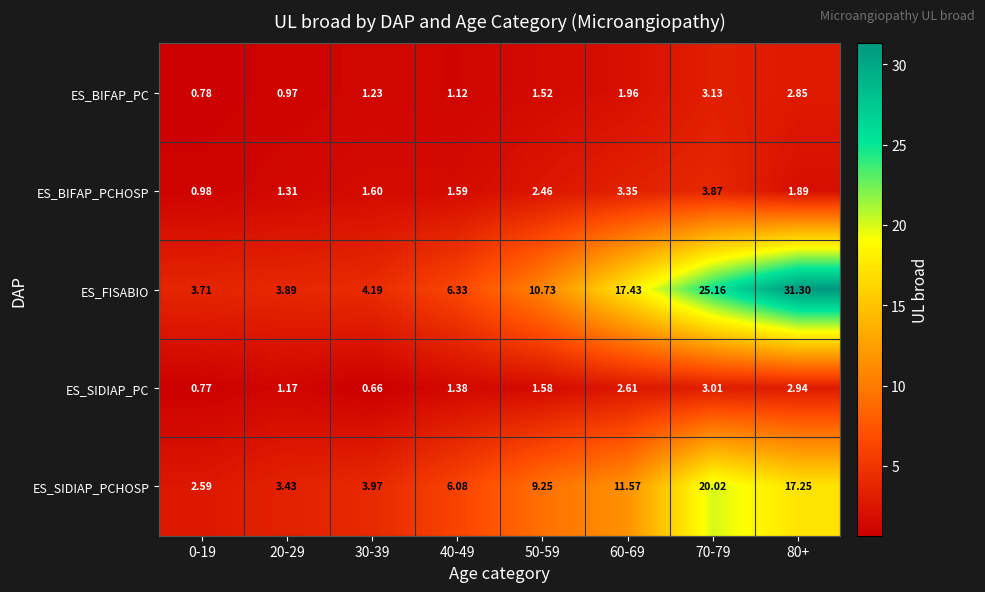

Which series has the widest spread of values?

ES_FISABIO